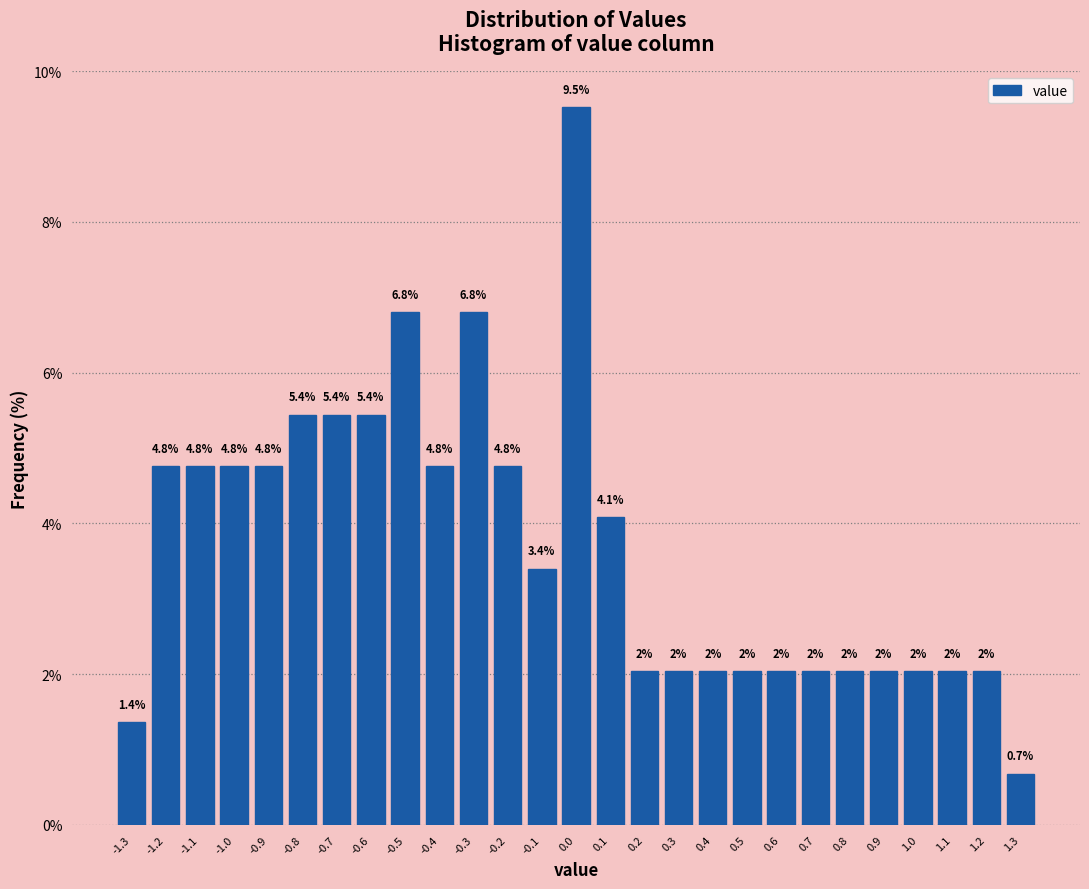

Over which range of the x-axis is the bar tallest?

-0.05 to 0.05